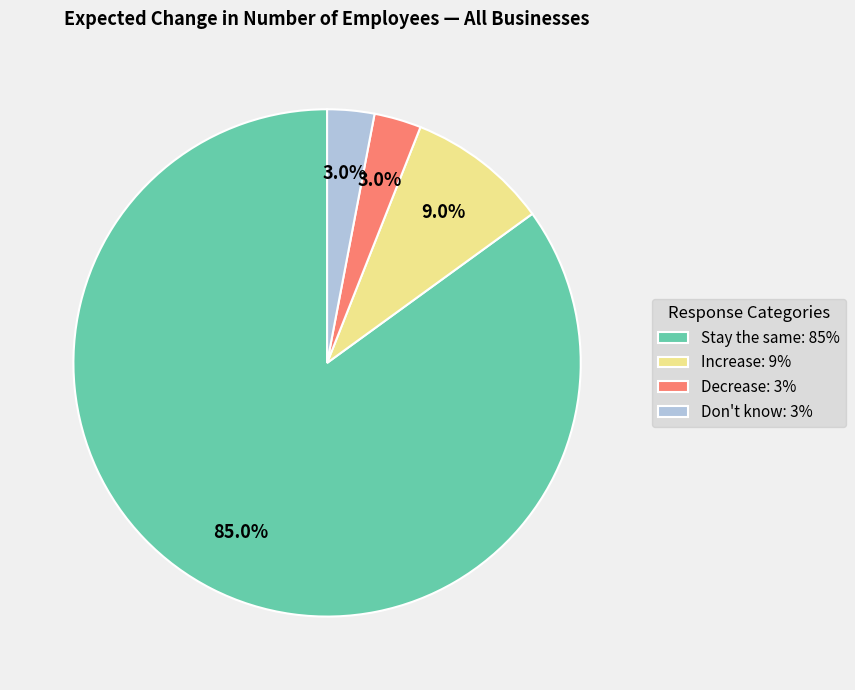

How many segments does this pie chart have?

4